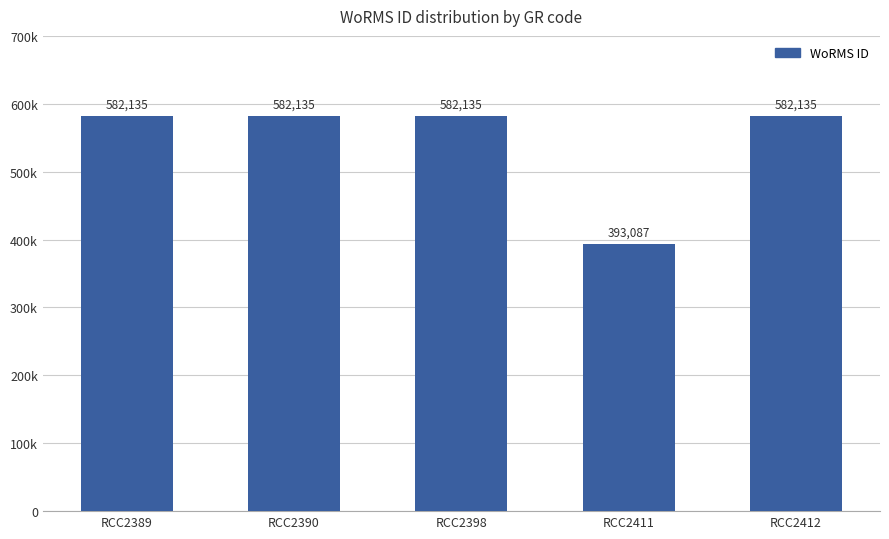

Are the bars horizontal?

No